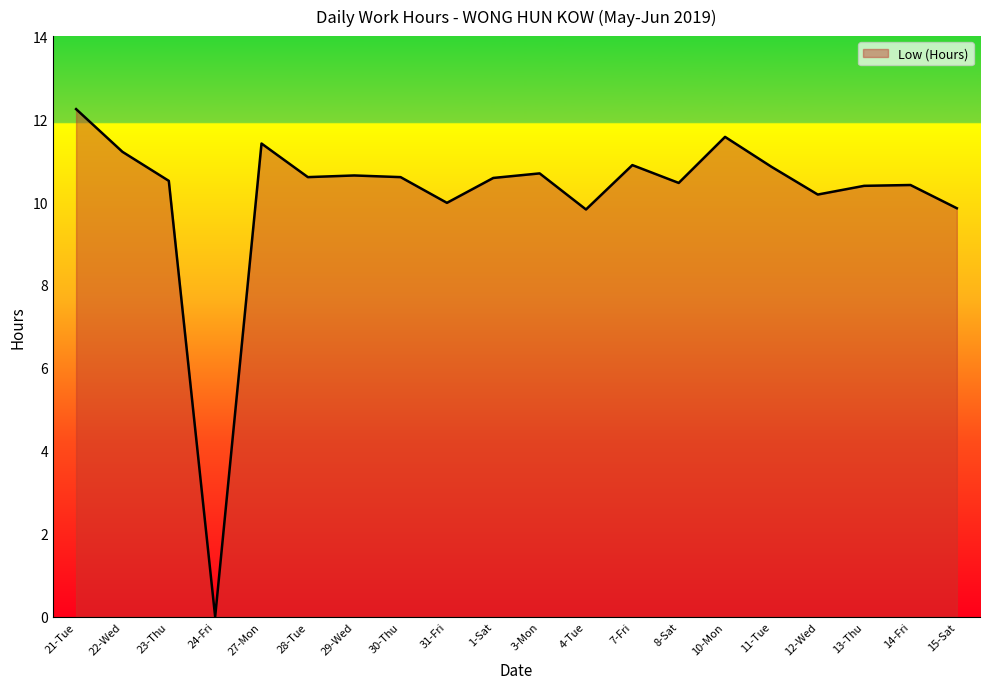

Where does the data first go above 10?

21-Tue